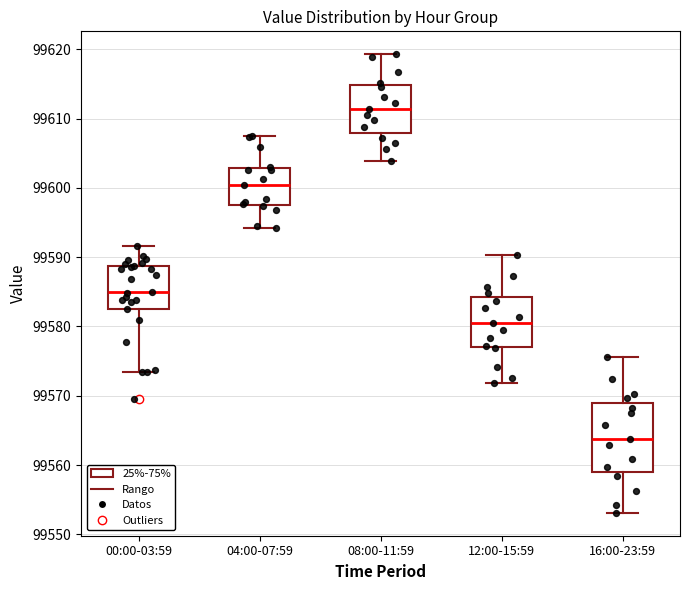

Where is the upper edge of the box for 04:00-07:59 on the y-axis? The values are not printed on the chart, so give them approximately, as read against the axis.

99603